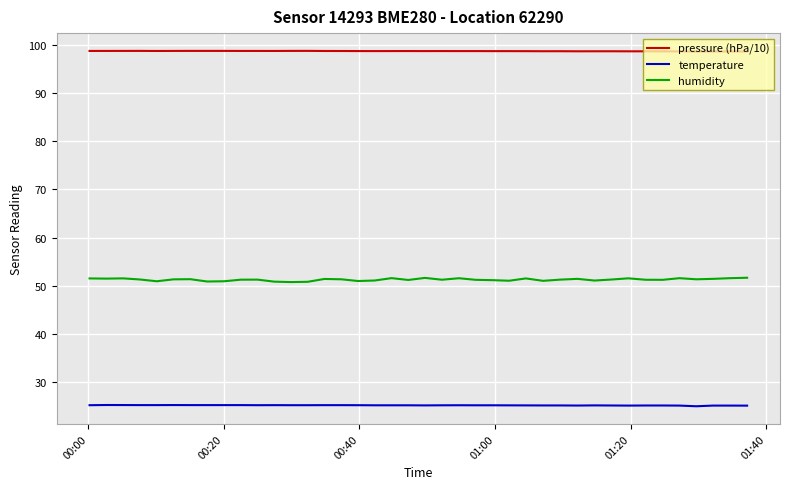

List the series in order of their peak value, highest first.

pressure (hPa/10), humidity, temperature